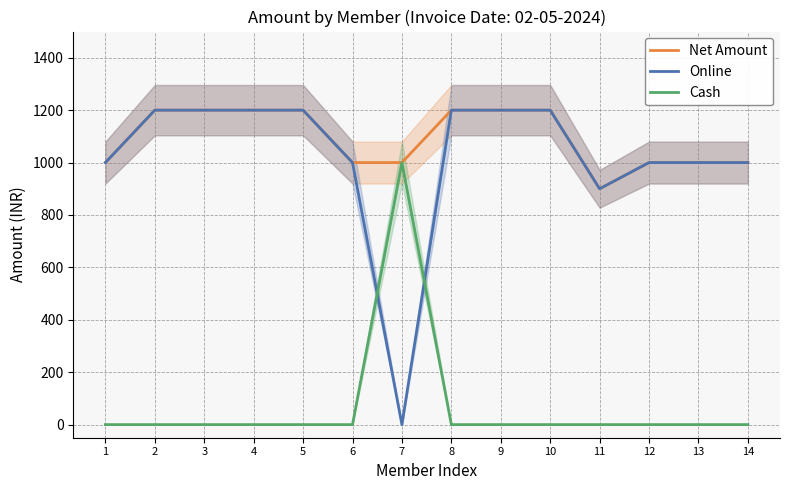

Read the Net Amount value at 1, to the nearest 10.

1000